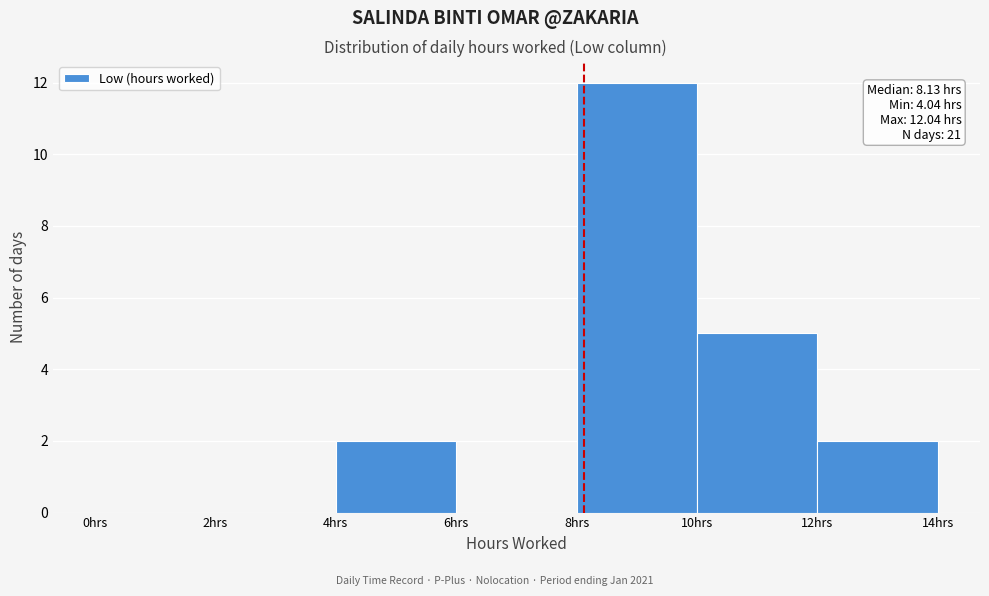

Over which range of the x-axis is the bar tallest?

8 to 10